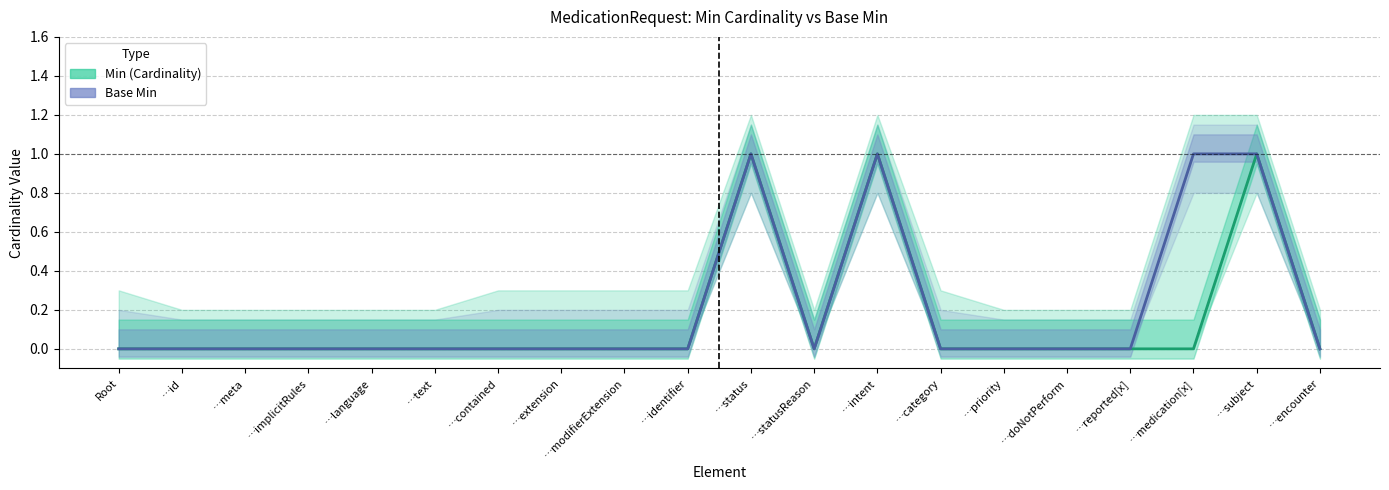

Which series has the largest range (max minus min)?

Min (Cardinality)